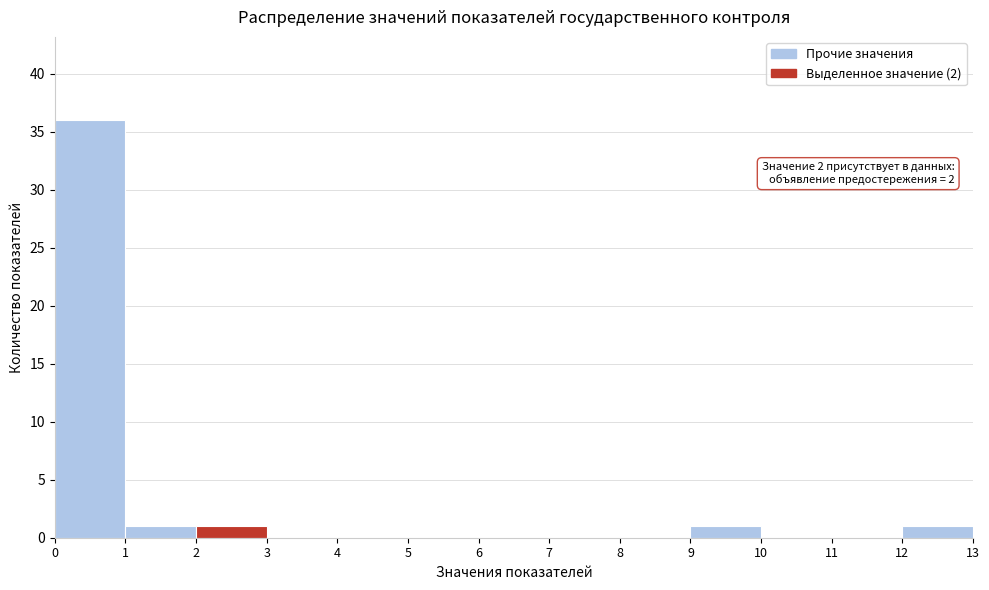

Which range on the x-axis has the tallest bar?

0 to 1